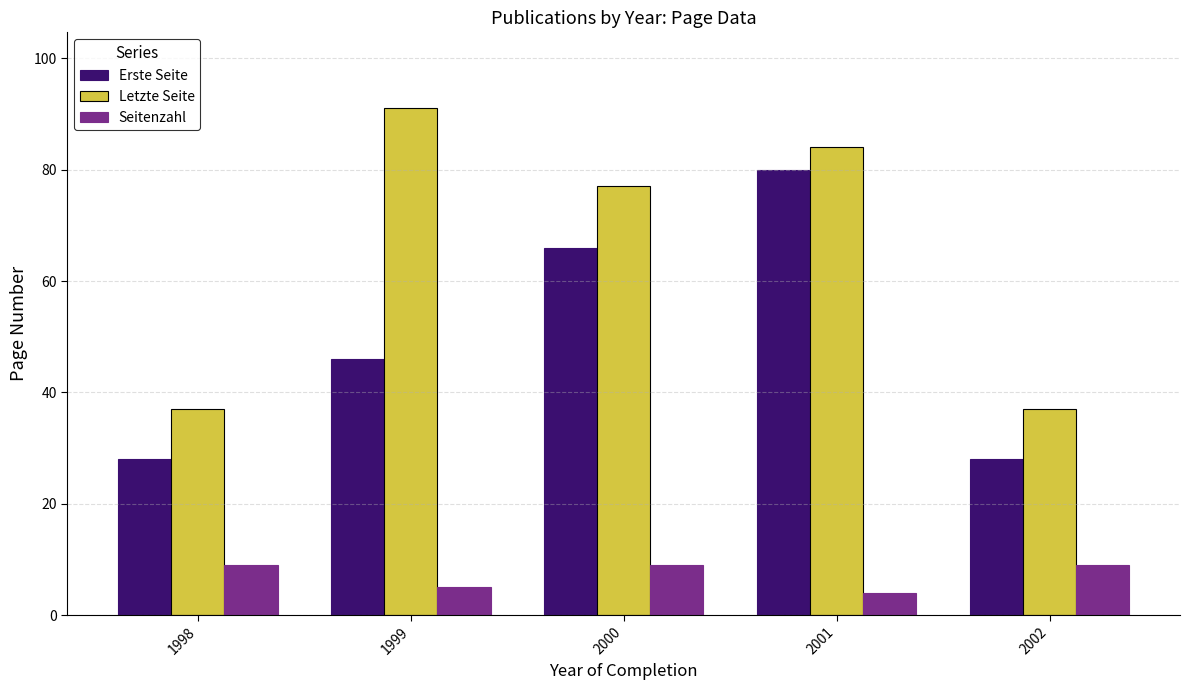

Where is Letzte Seite nearest to the value 64?

2000